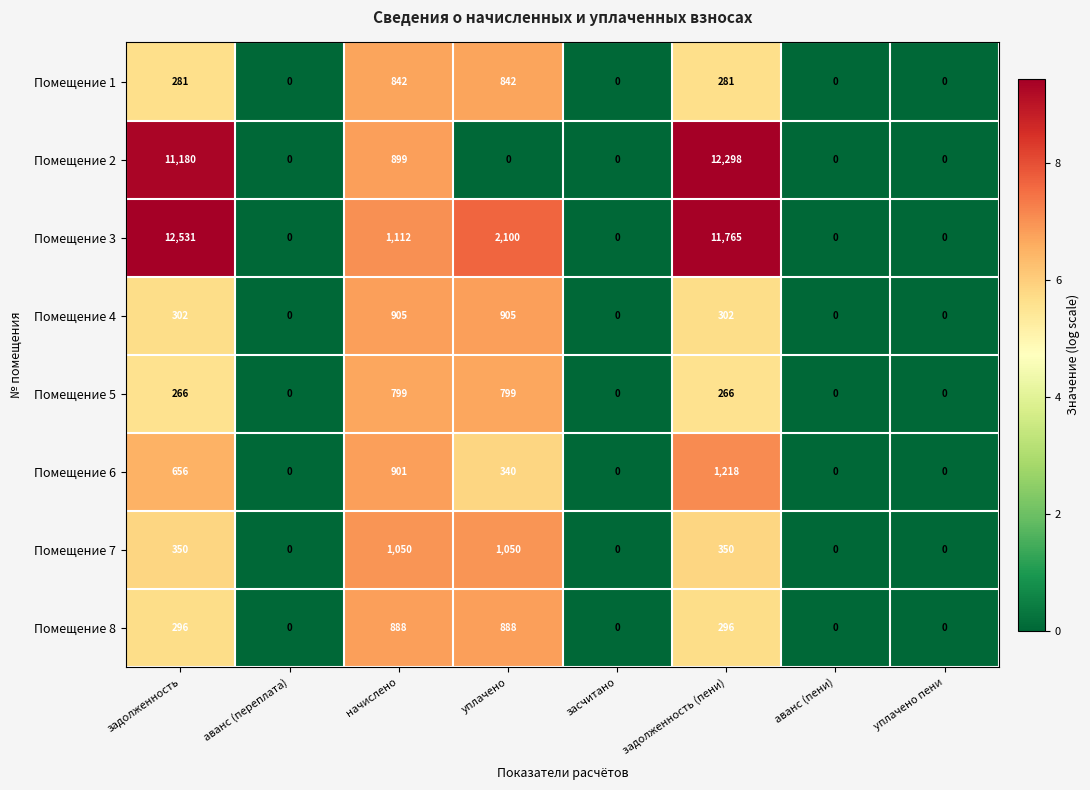

What is the sum of the Помещение 6 values at задолженность and начислено?

1557